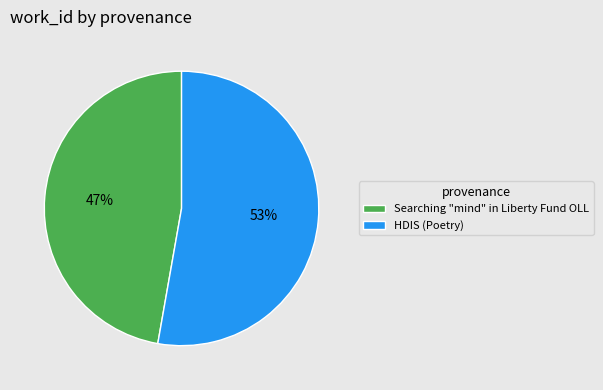

Which category has the smallest portion of the pie?

Searching "mind" in Liberty Fund OLL